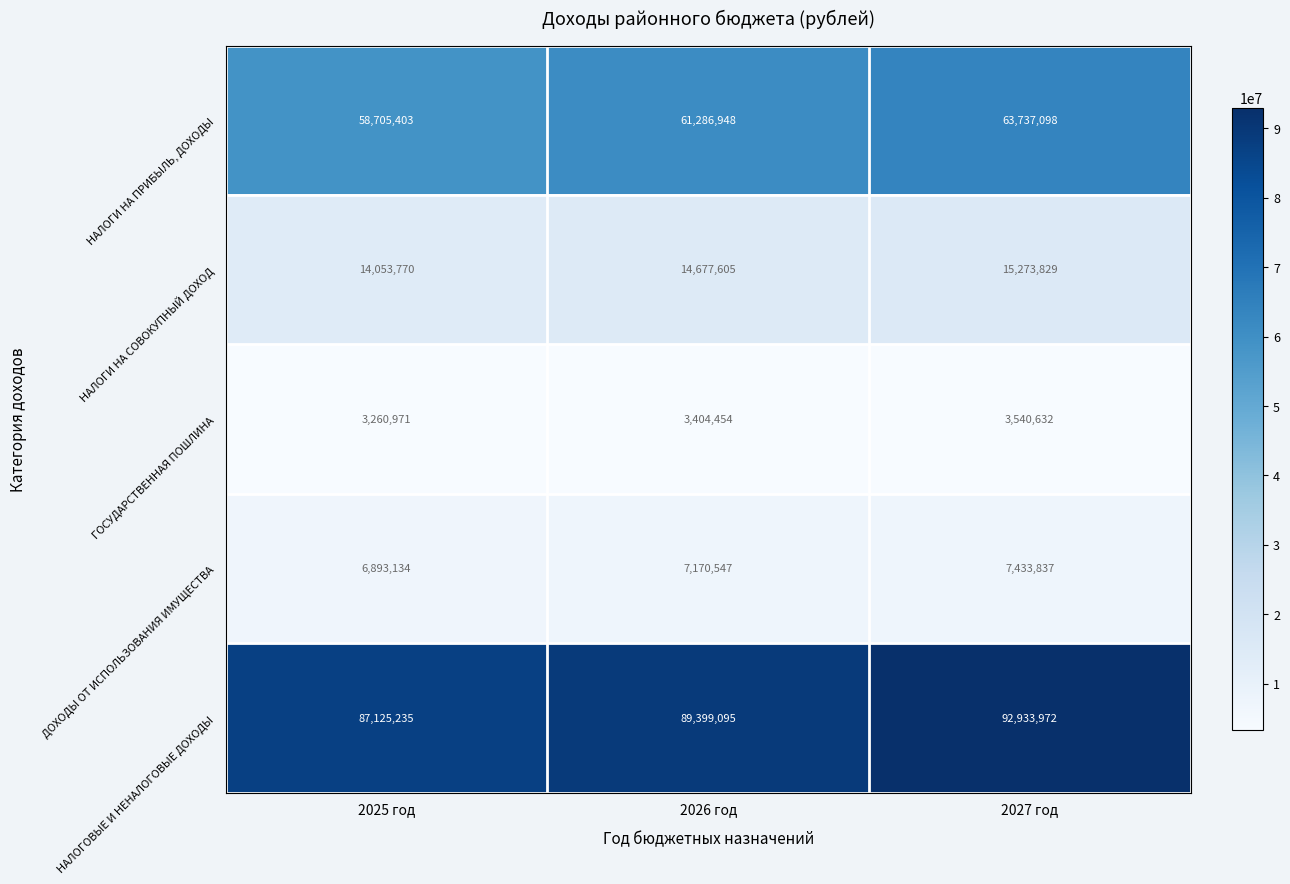

What is the difference between the НАЛОГОВЫЕ И НЕНАЛОГОВЫЕ ДОХОДЫ values at 2026 год and 2027 год?

3534877